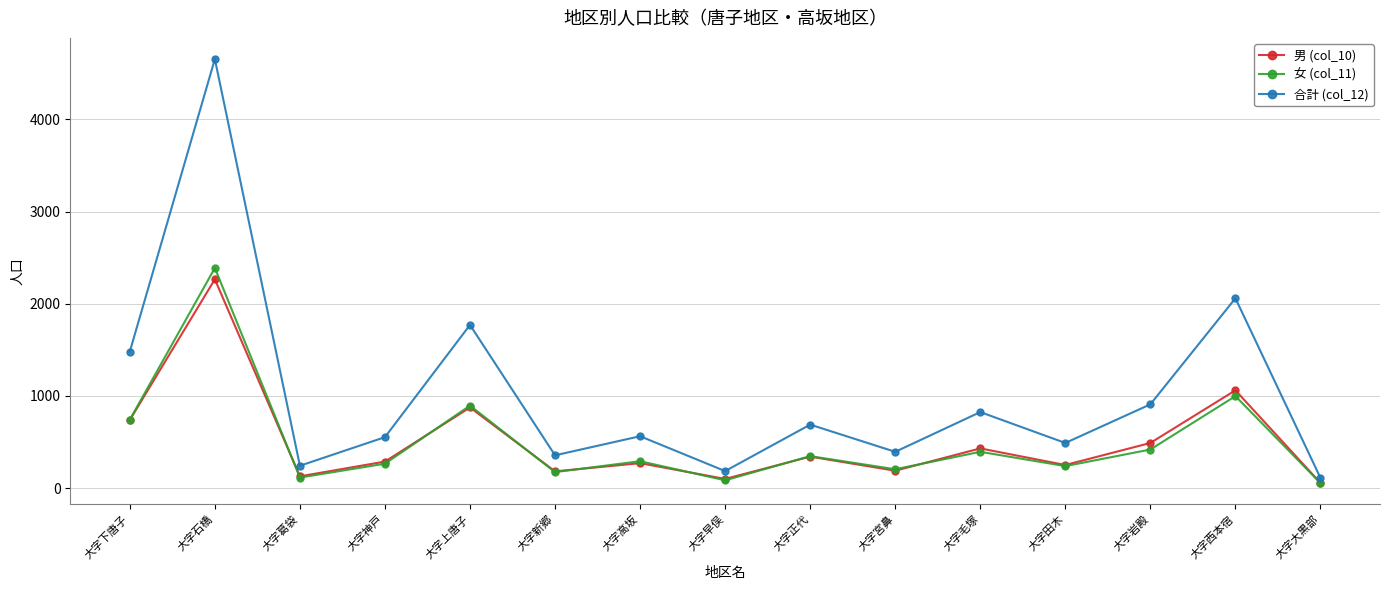

At which label is 合計 (col_12) closest to 2382?

大字西本宿